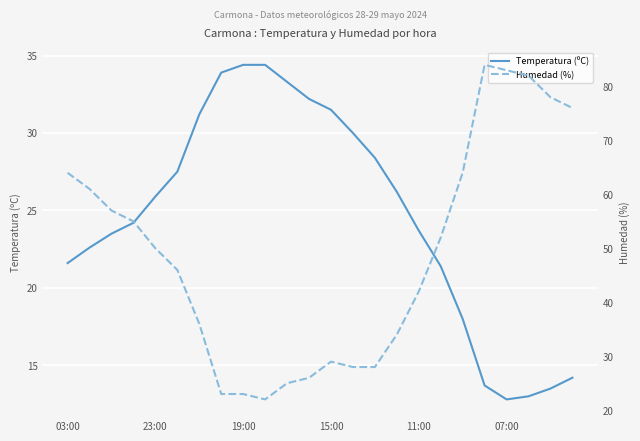

Is it true that Temperatura (ºC) equals 22.1 at 07:00?

False